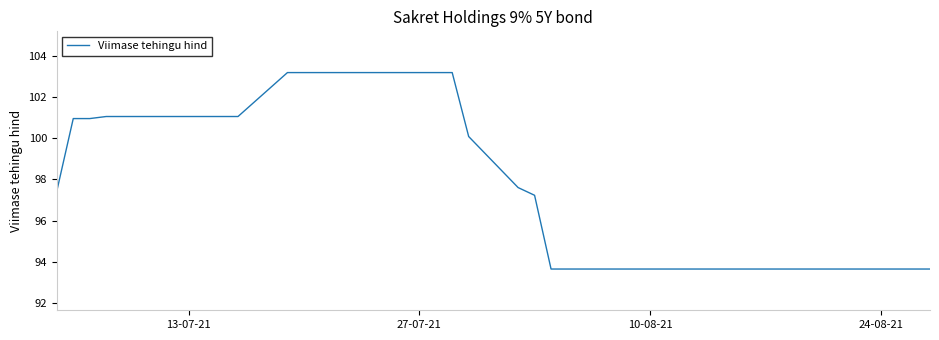

What is the maximum value shown in the chart?

103.2